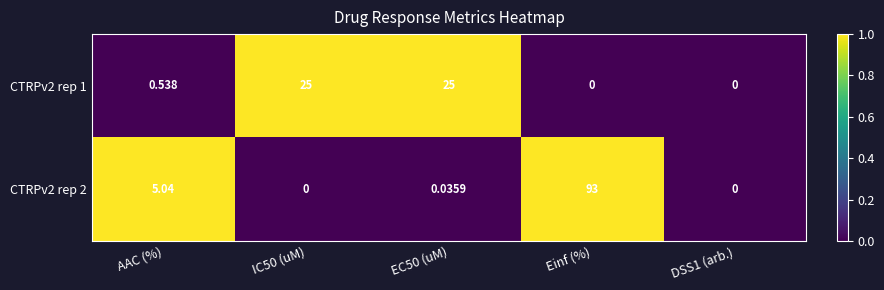

At which category is the sum across all series the highest?

Einf (%)